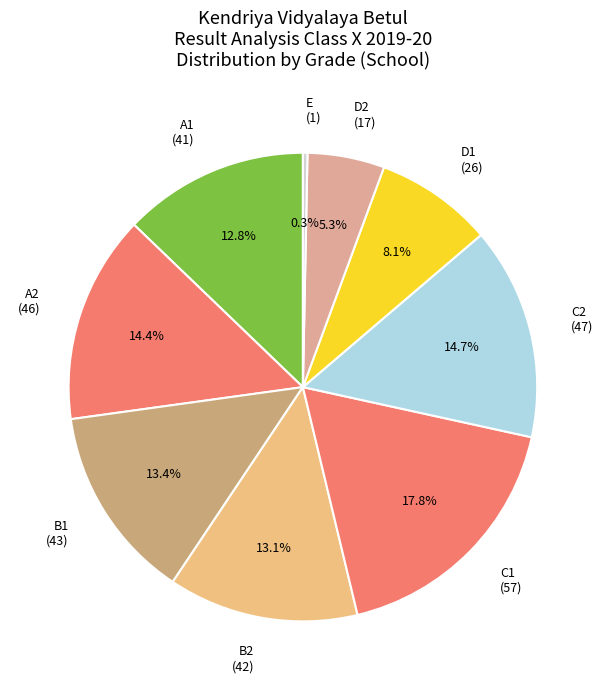

Between C1 (57) and B2 (42), which is larger?

C1 (57)